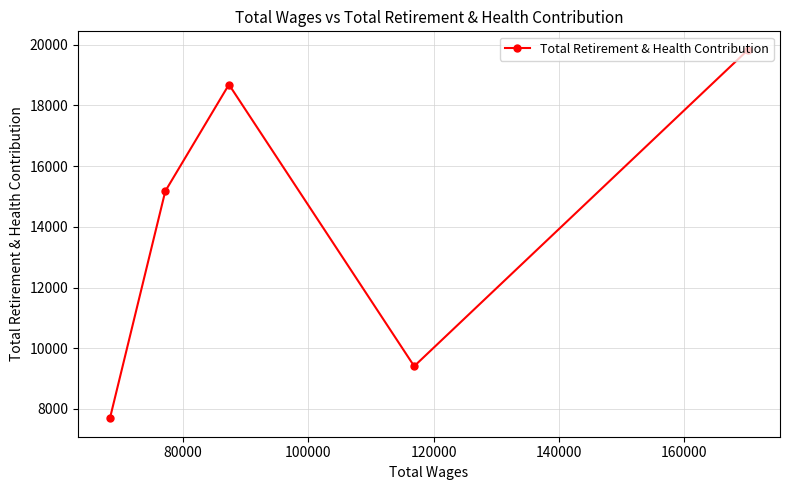

Does the chart display data point markers on the line(s)?

Yes